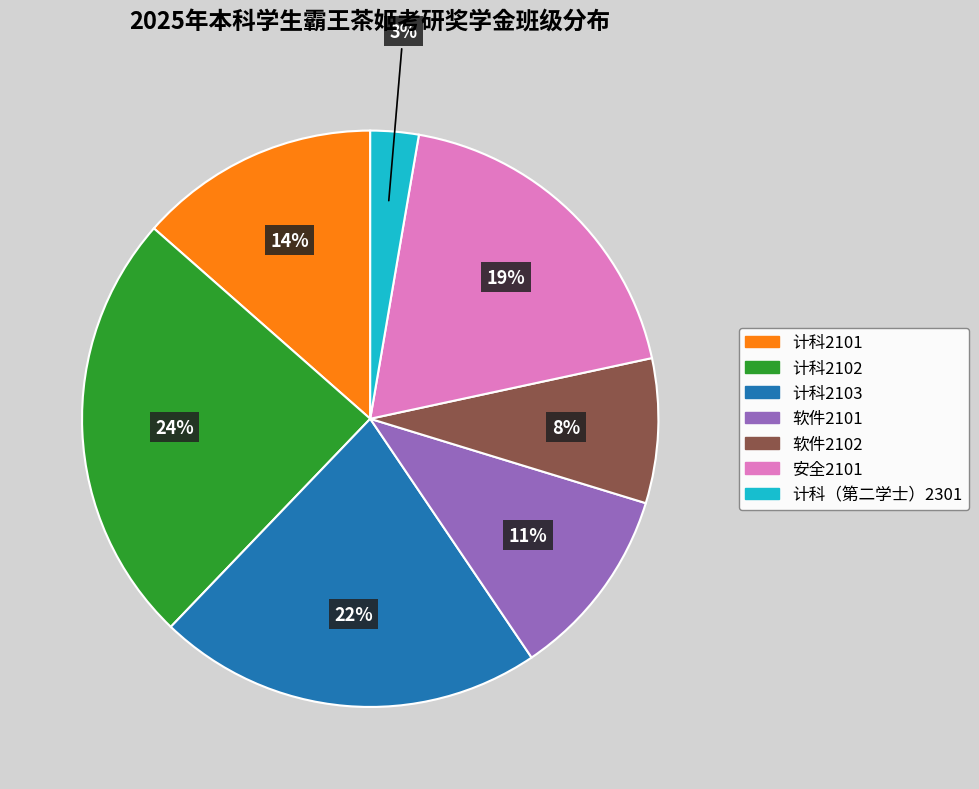

To the nearest percent, what is the difference between the 软件2101 and 软件2102 slice percentages?

3%